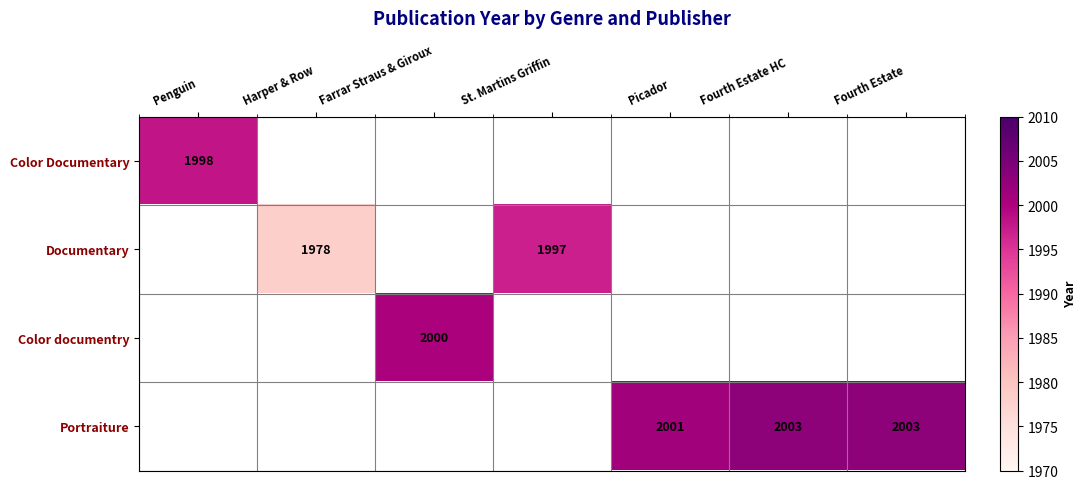

The value of Portraiture at Picador is 3208. True or false?

False